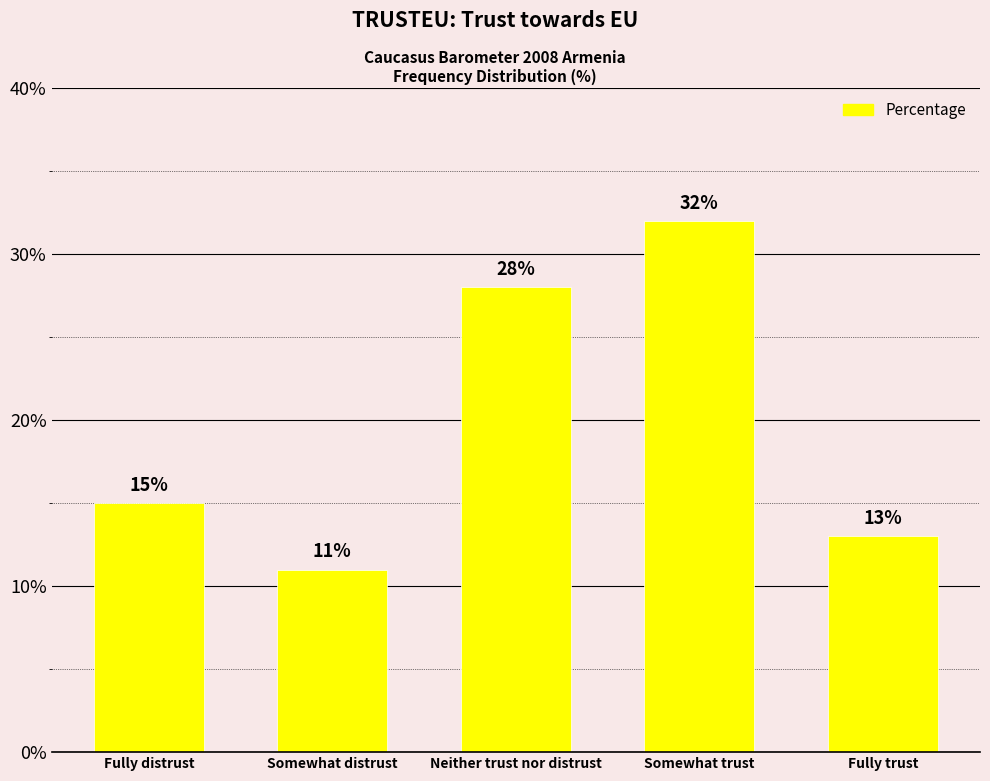

Reading left to right, extract all data points from this chart.

Fully distrust=15	Somewhat distrust=11	Neither trust nor distrust=28	Somewhat trust=32	Fully trust=13